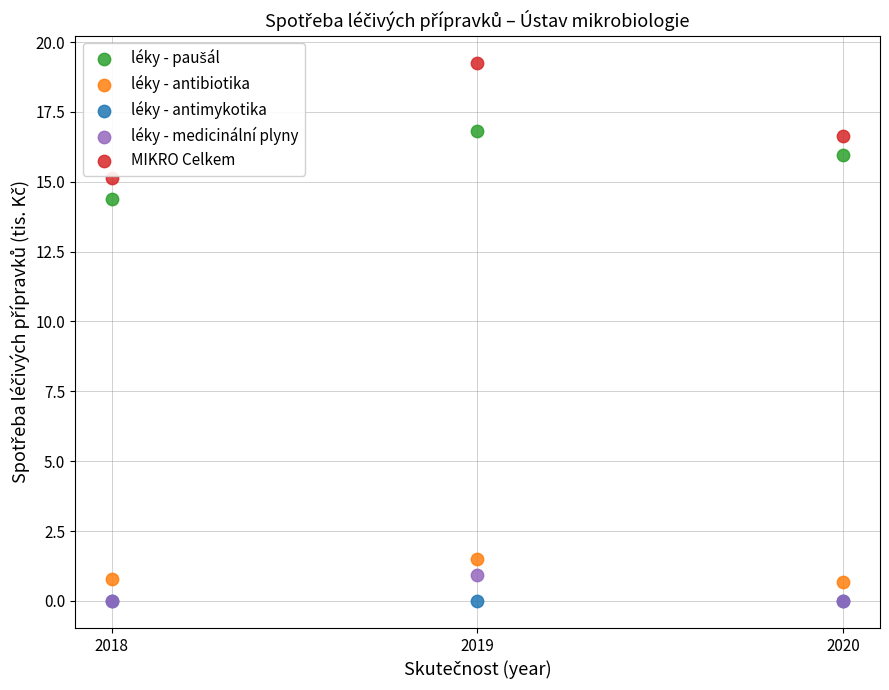

Across all series, what Y value is closest to 9?

14.4